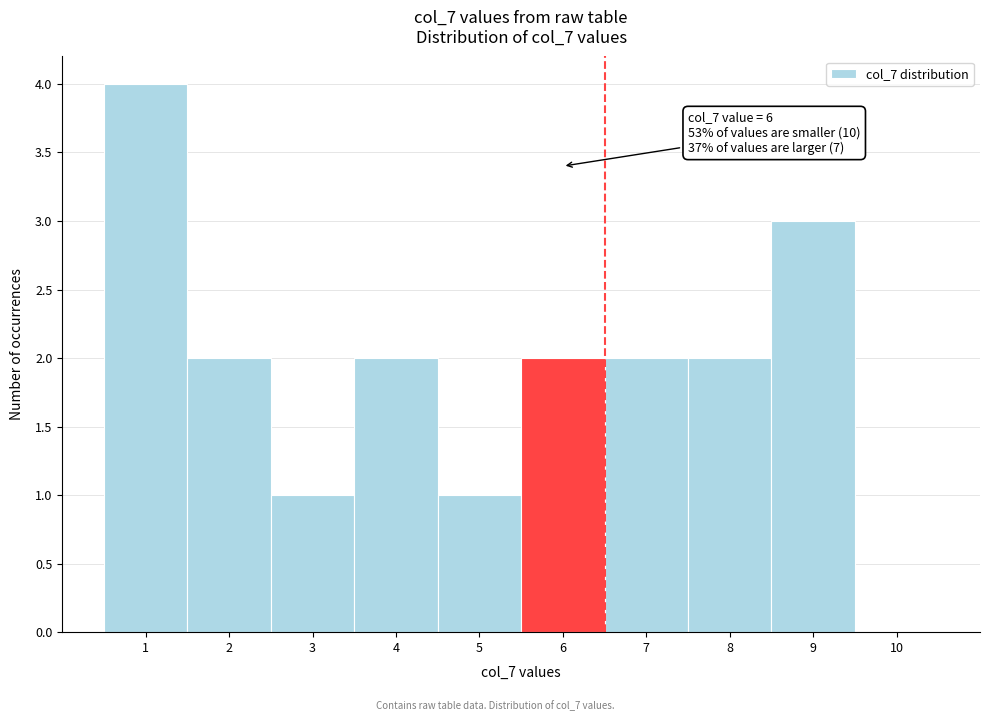

Over which range of the x-axis is the bar tallest?

0.5 to 1.5